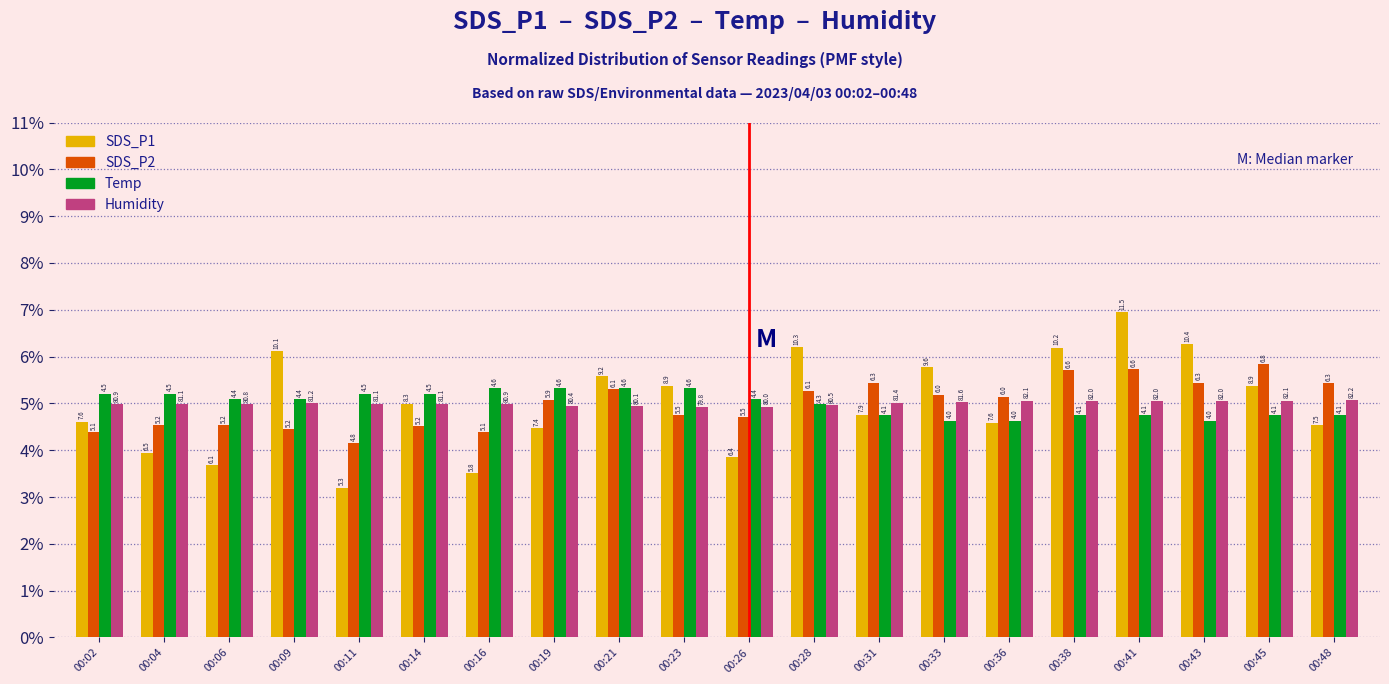

Reading left to right, what are all the values shown in this chart?

SDS_P1: 00:02=4.6	00:04=3.9	00:06=3.7	00:09=6.1	00:11=3.2	00:14=5.0	00:16=3.5	00:19=4.5	00:21=5.6	00:23=5.4	00:26=3.9	00:28=6.2	00:31=4.8	00:33=5.8	00:36=4.6	00:38=6.2	00:41=6.9	00:43=6.3	00:45=5.4	00:48=4.5
SDS_P2: 00:02=4.4	00:04=4.5	00:06=4.5	00:09=4.5	00:11=4.1	00:14=4.5	00:16=4.4	00:19=5.1	00:21=5.3	00:23=4.8	00:26=4.7	00:28=5.3	00:31=5.4	00:33=5.2	00:36=5.1	00:38=5.7	00:41=5.7	00:43=5.4	00:45=5.8	00:48=5.4
Temp: 00:02=5.2	00:04=5.2	00:06=5.1	00:09=5.1	00:11=5.2	00:14=5.2	00:16=5.3	00:19=5.3	00:21=5.3	00:23=5.3	00:26=5.1	00:28=5.0	00:31=4.7	00:33=4.6	00:36=4.6	00:38=4.7	00:41=4.7	00:43=4.6	00:45=4.7	00:48=4.7
Humidity: 00:02=5.0	00:04=5.0	00:06=5.0	00:09=5.0	00:11=5.0	00:14=5.0	00:16=5.0	00:19=5.0	00:21=4.9	00:23=4.9	00:26=4.9	00:28=5.0	00:31=5.0	00:33=5.0	00:36=5.1	00:38=5.1	00:41=5.1	00:43=5.1	00:45=5.1	00:48=5.1